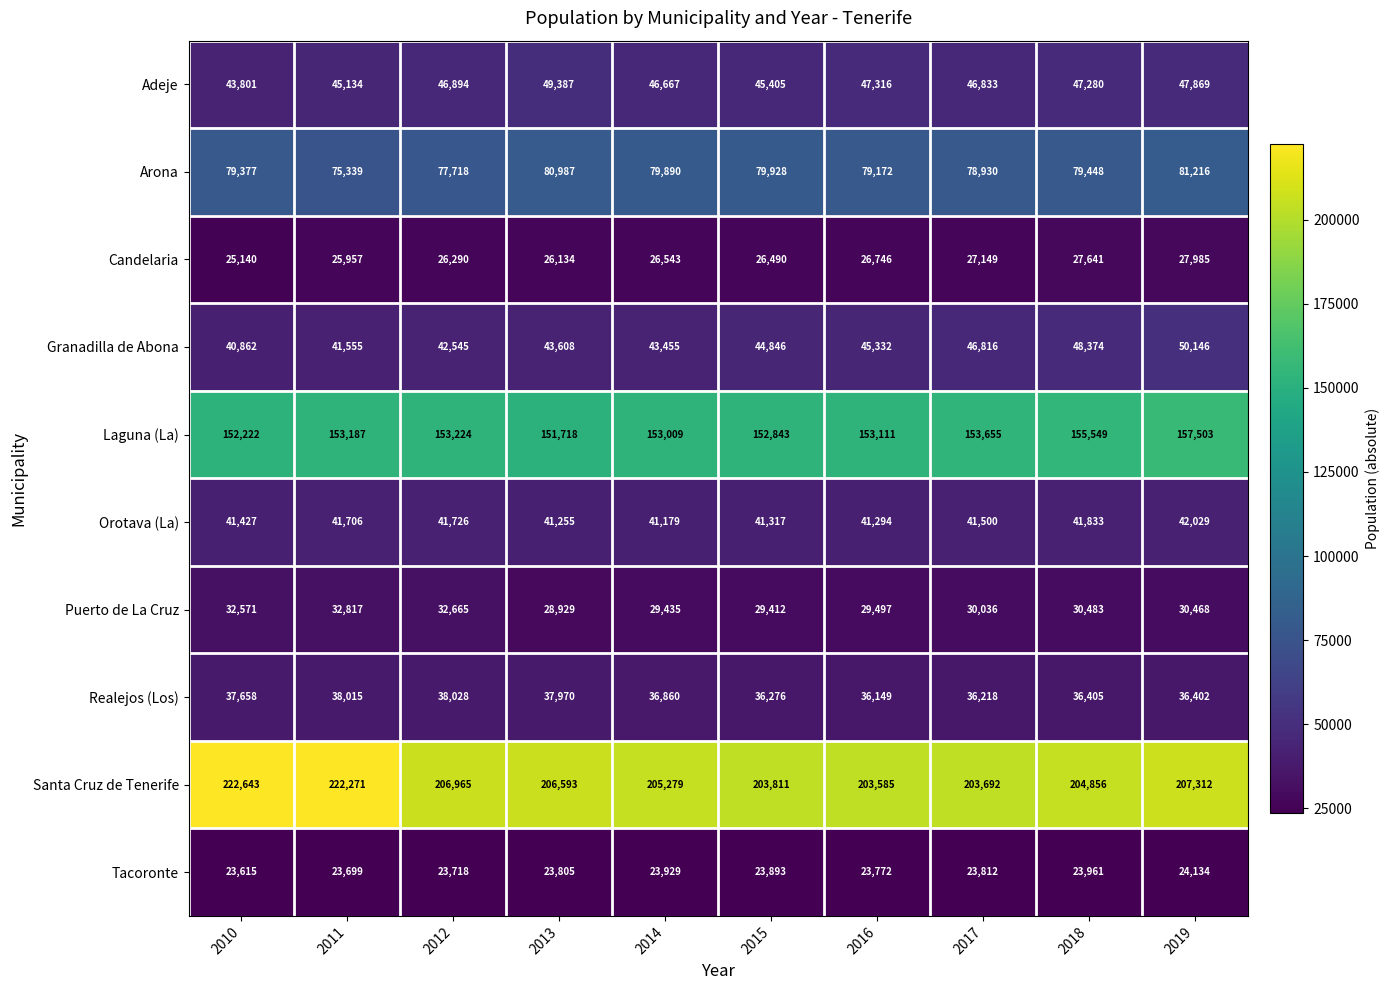

Rank the series at 2014 from highest to lowest value.

Santa Cruz de Tenerife, Laguna (La), Arona, Adeje, Granadilla de Abona, Orotava (La), Realejos (Los), Puerto de La Cruz, Candelaria, Tacoronte